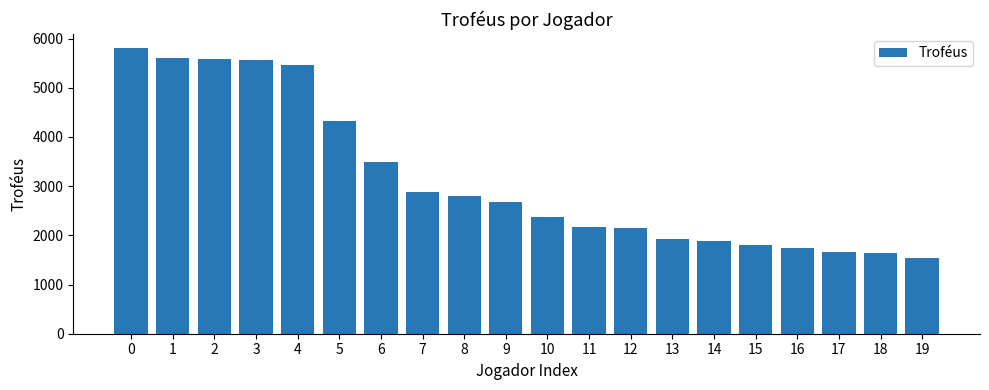

Is it true that the value at 18 is 2733?

False